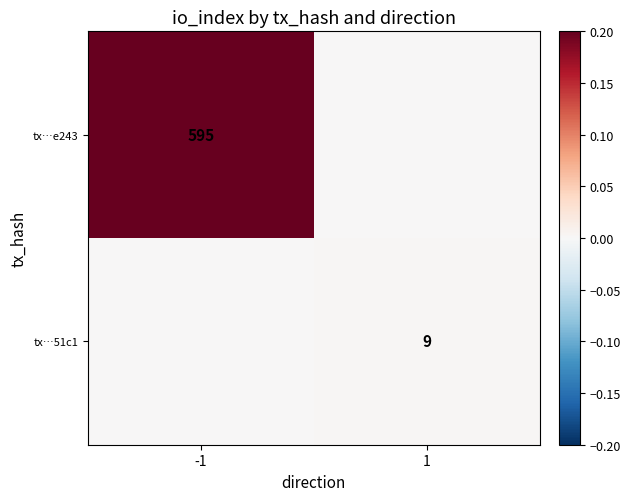

The tx…51c1 series shows 3 at 1. True or false?

False